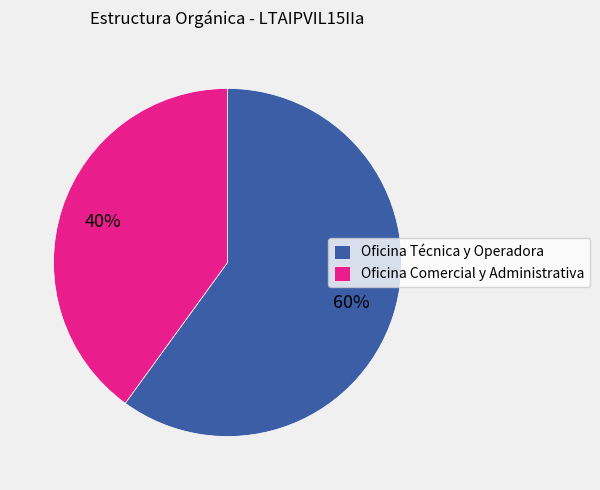

What is the smallest slice in the pie chart?

Oficina Comercial y Administrativa